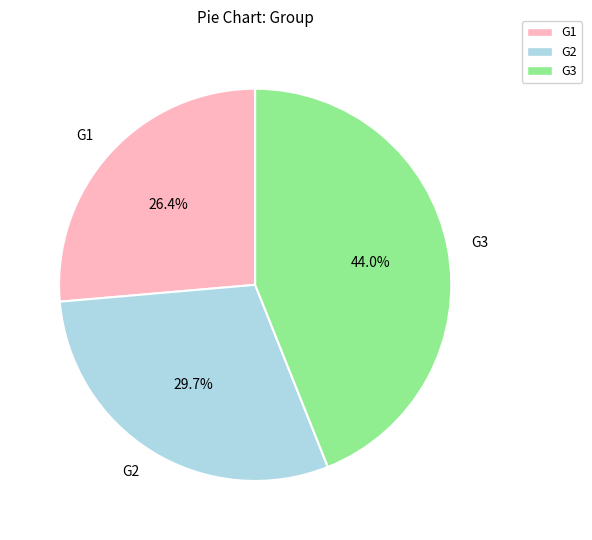

Combined, what portion of the pie is G2 and G3?

73.6%